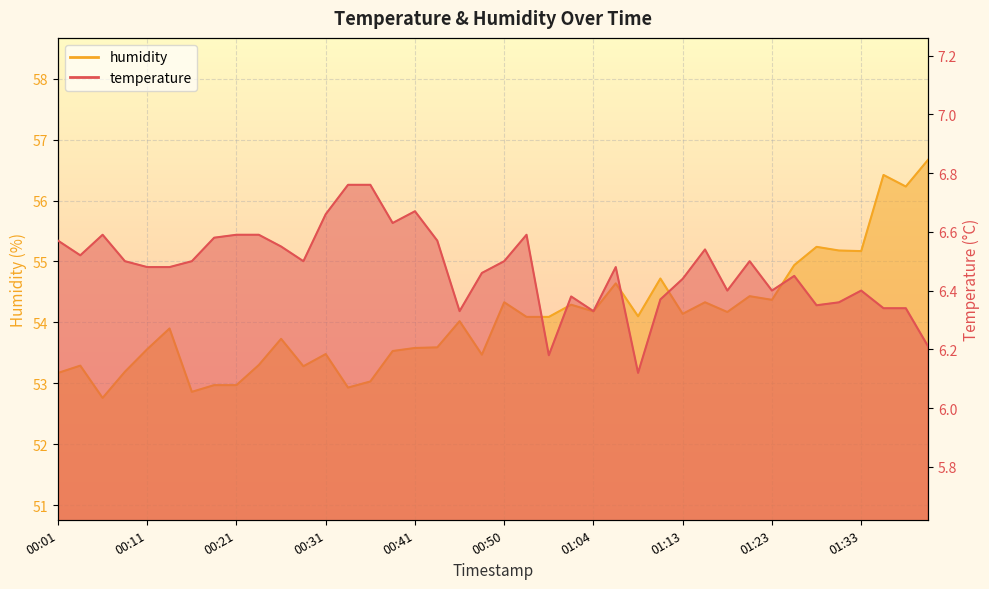

Does the chart display data point markers on the line(s)?

No